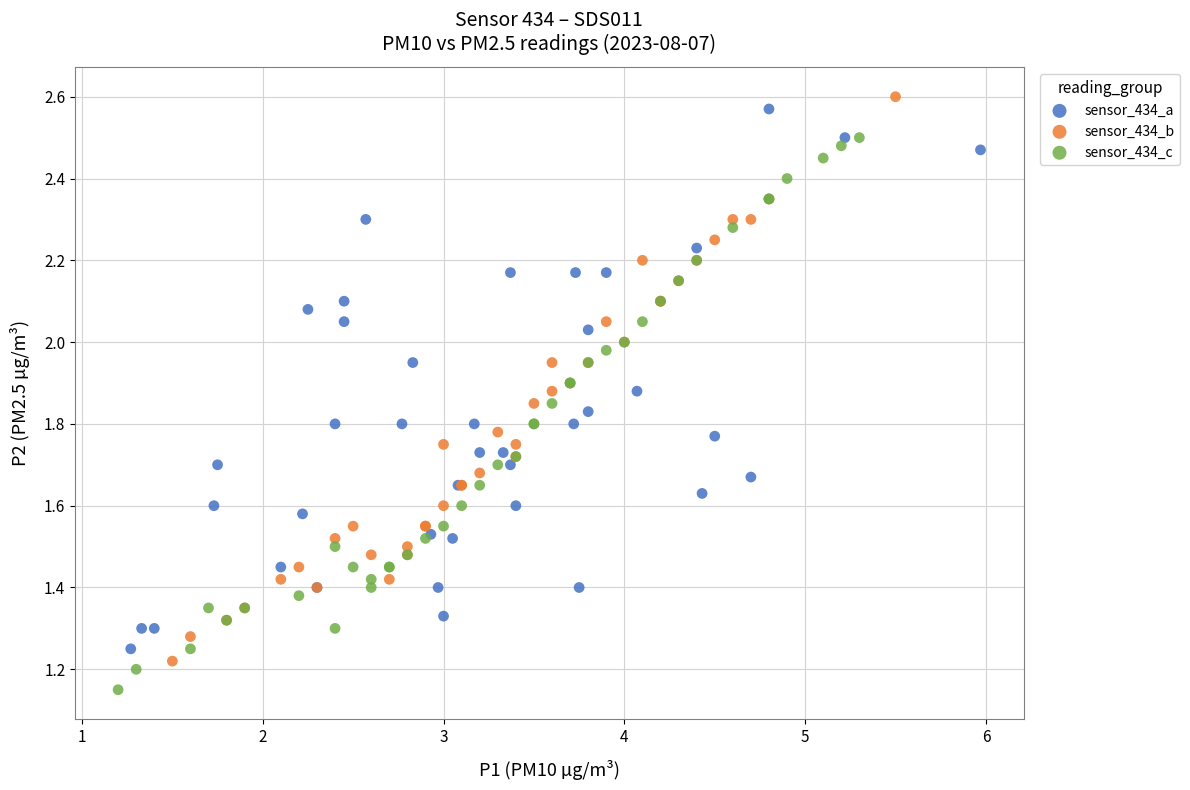

Which series reaches the minimum Y coordinate?

sensor_434_c